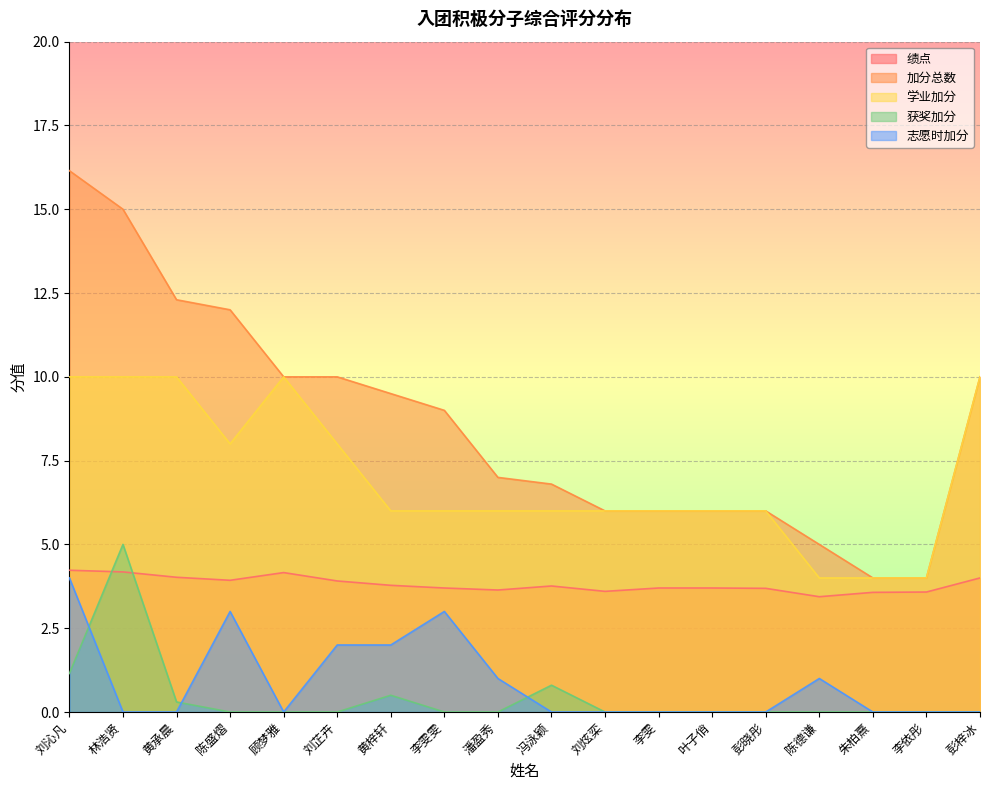

The value of 获奖加分 at 叶子俏 is 0.0. True or false?

True